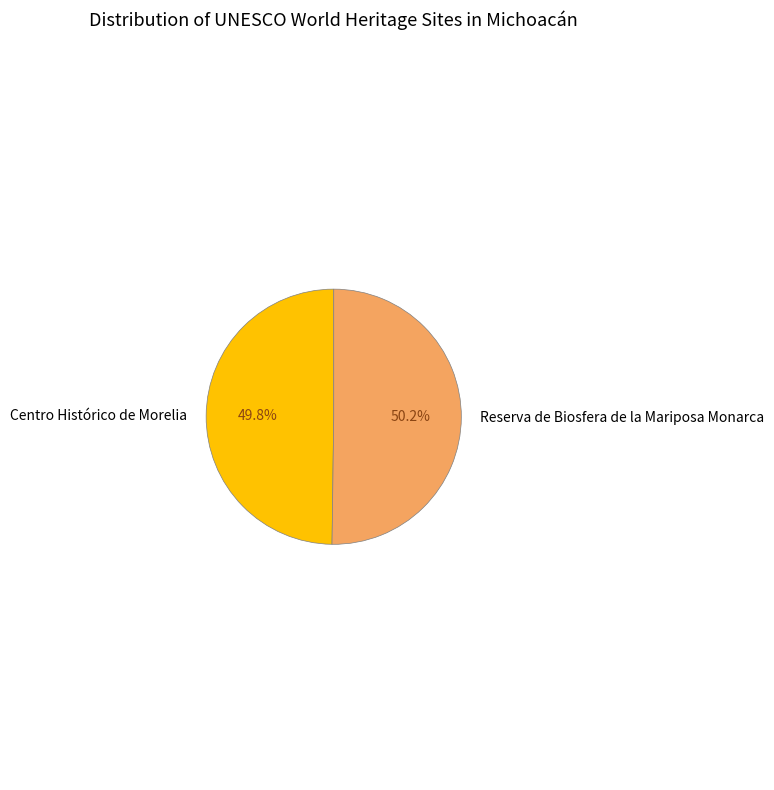

To the nearest percent, what percentage of the pie is Reserva de Biosfera de la Mariposa Monarca?

50%